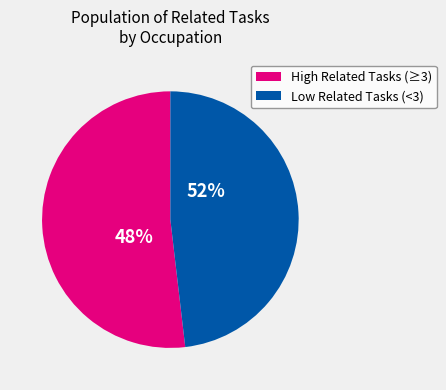

True or false: Cutters and Trimmers, Hand accounts for 6% of the total.

False